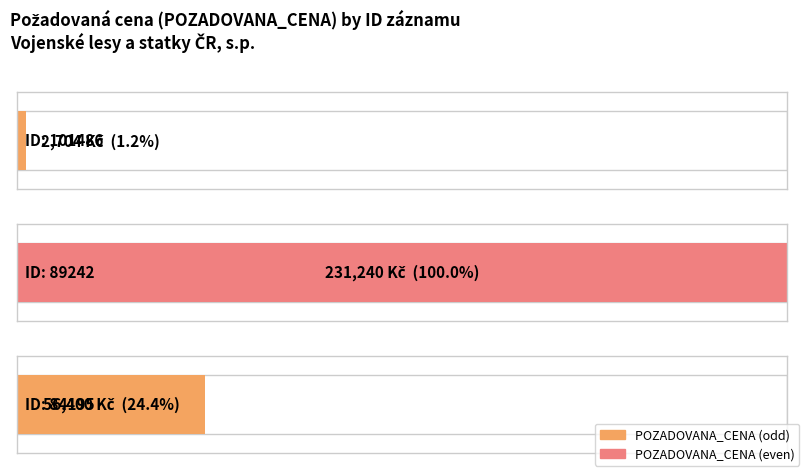

How many values are between 2704 and 231240?

3